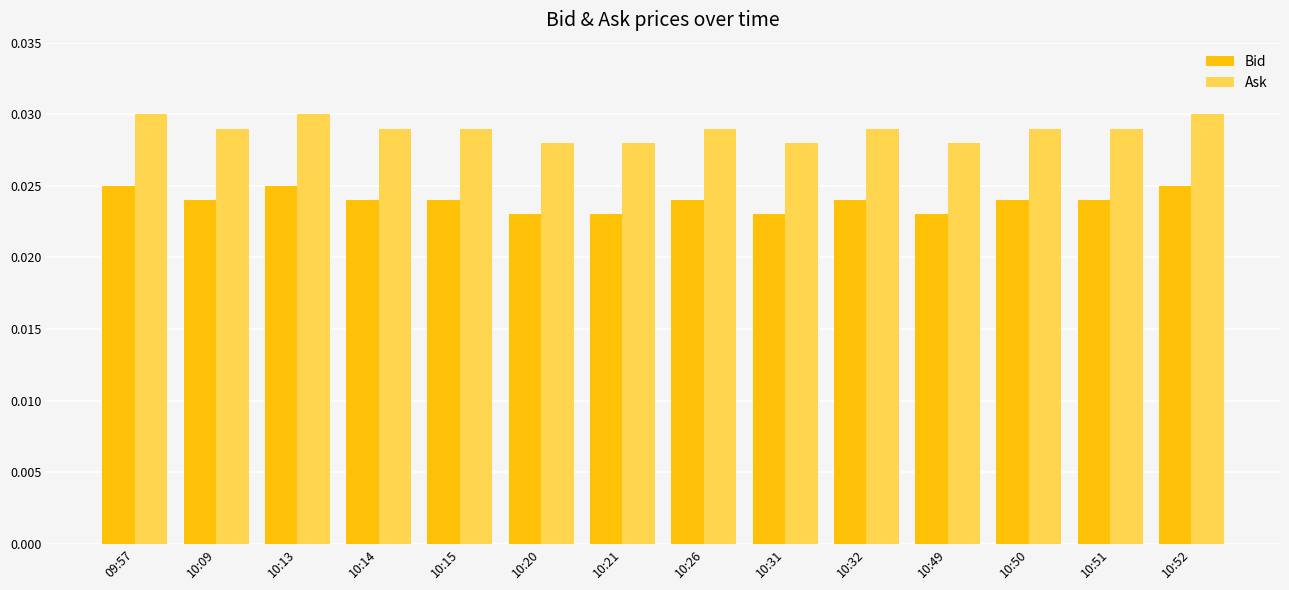

What is the total value across all series at 10:52?

0.1